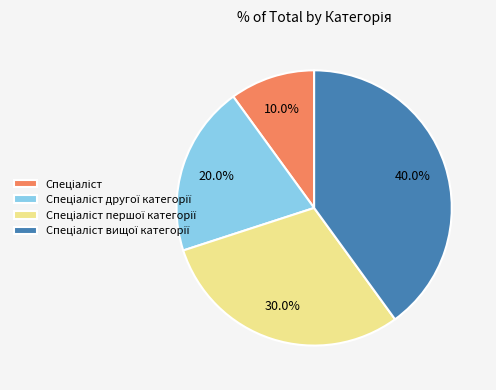

Does any single category account for the majority?

No